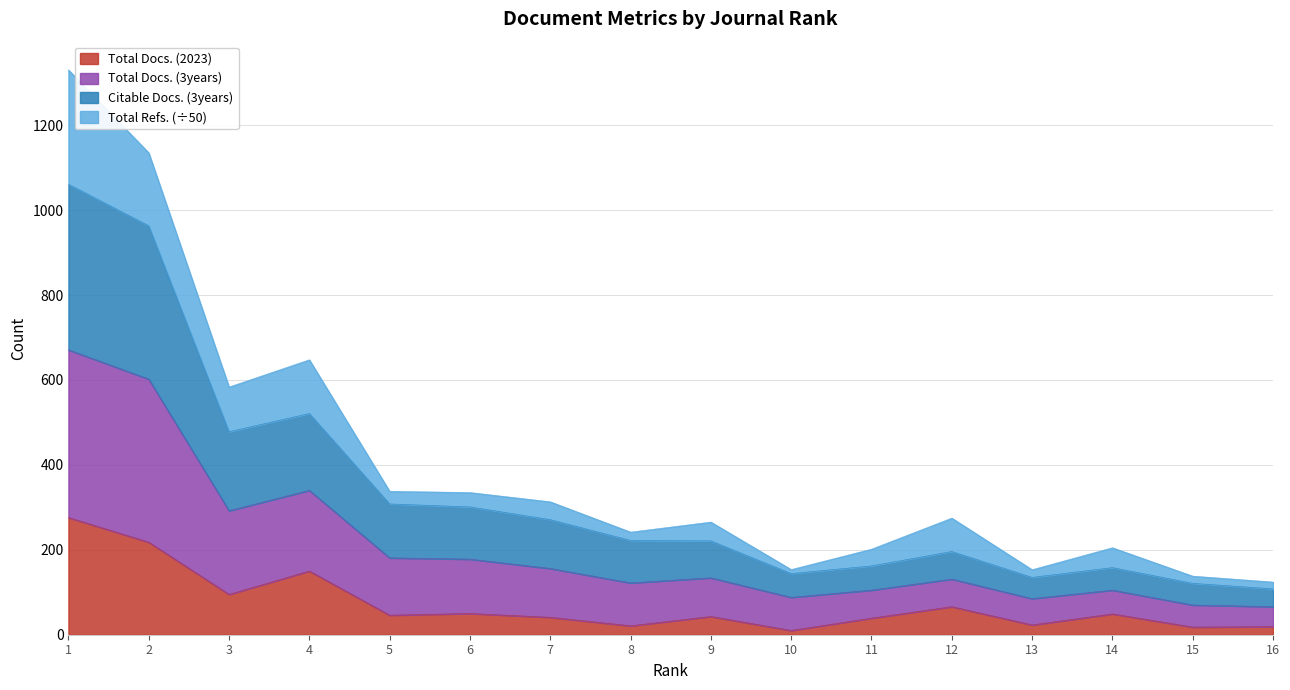

True or false: Citable Docs. (3years) and Total Docs. (2023) intersect in this chart.

False